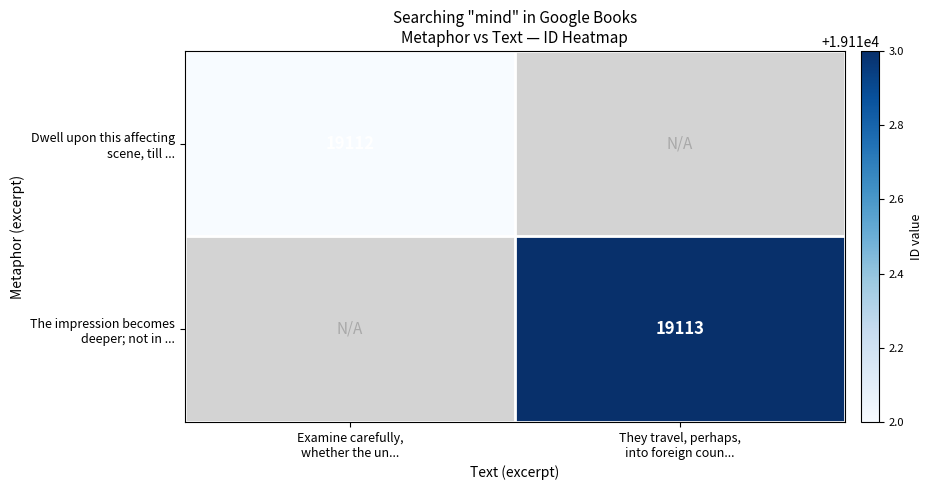

At how many categories does at least one series exceed 19112?

1